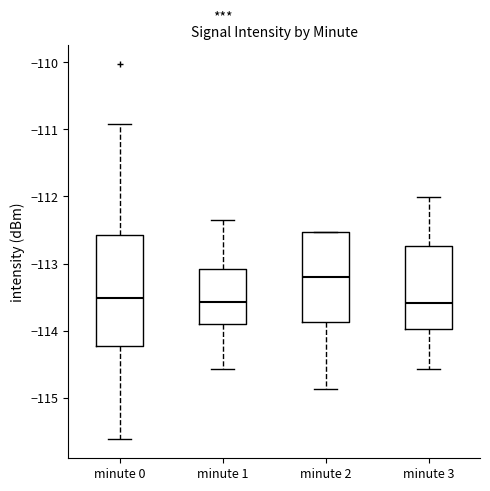

Which box is the tallest, from its lower edge to its upper edge?

minute 0